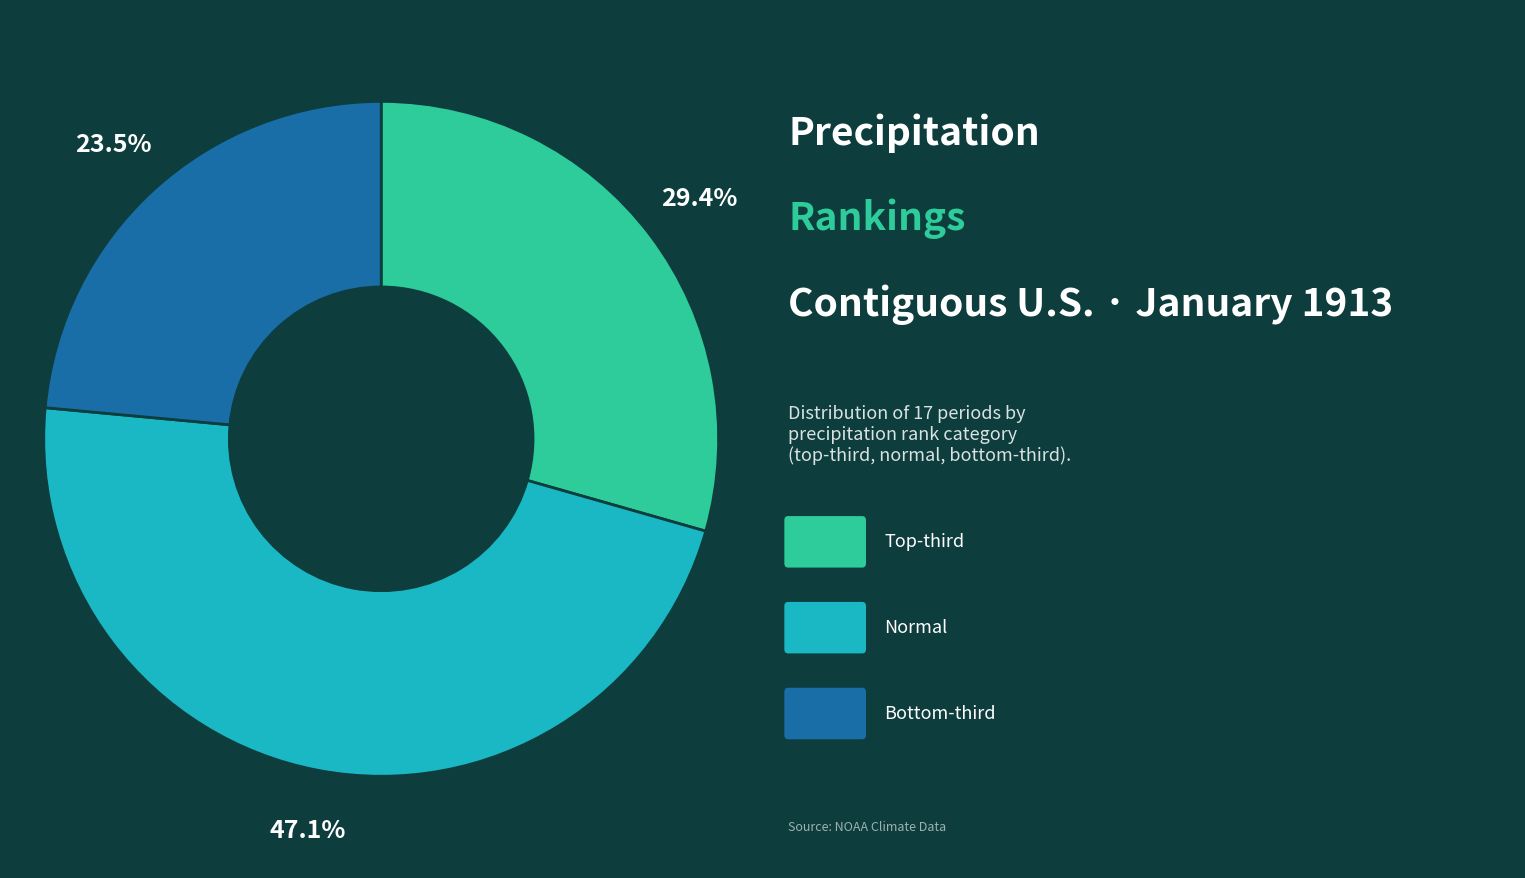

Does any single category account for the majority?

No